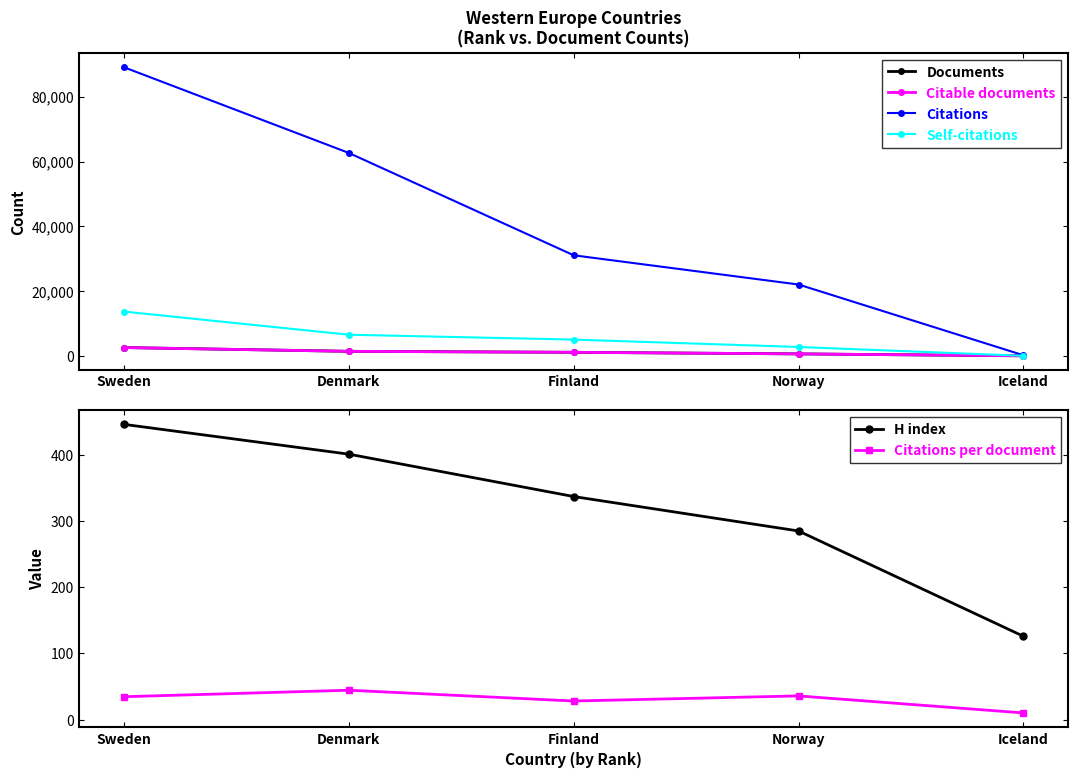

Which category has the lowest value across all series?

Iceland